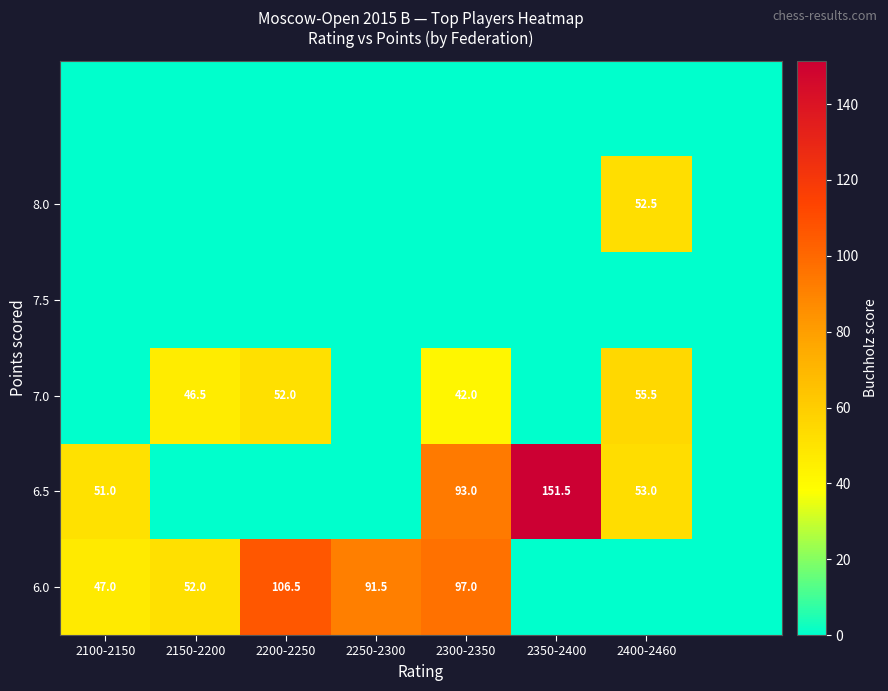

What is the difference between the 6.0 values at 2100-2150 and 2300-2350?

50.0